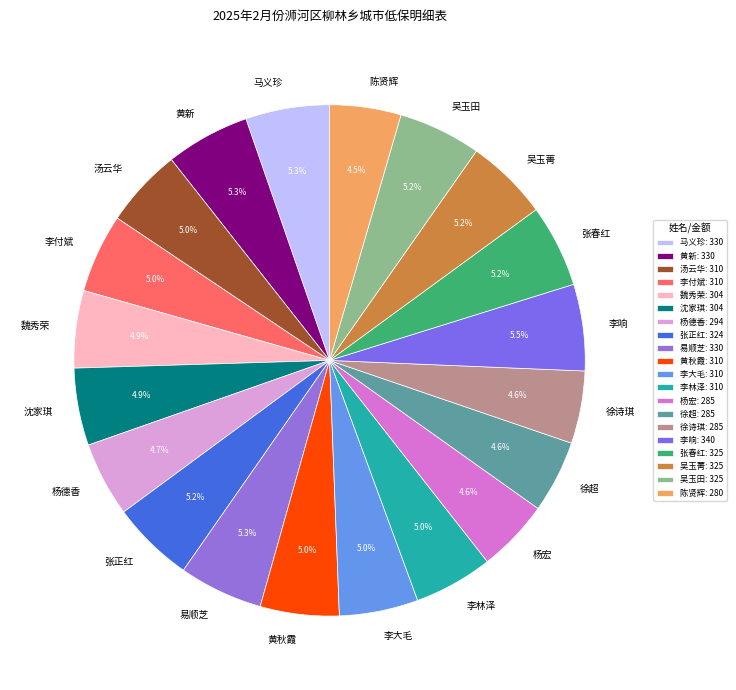

Approximately how many times larger is the value at 李响 compared to 马义珍?

1.0